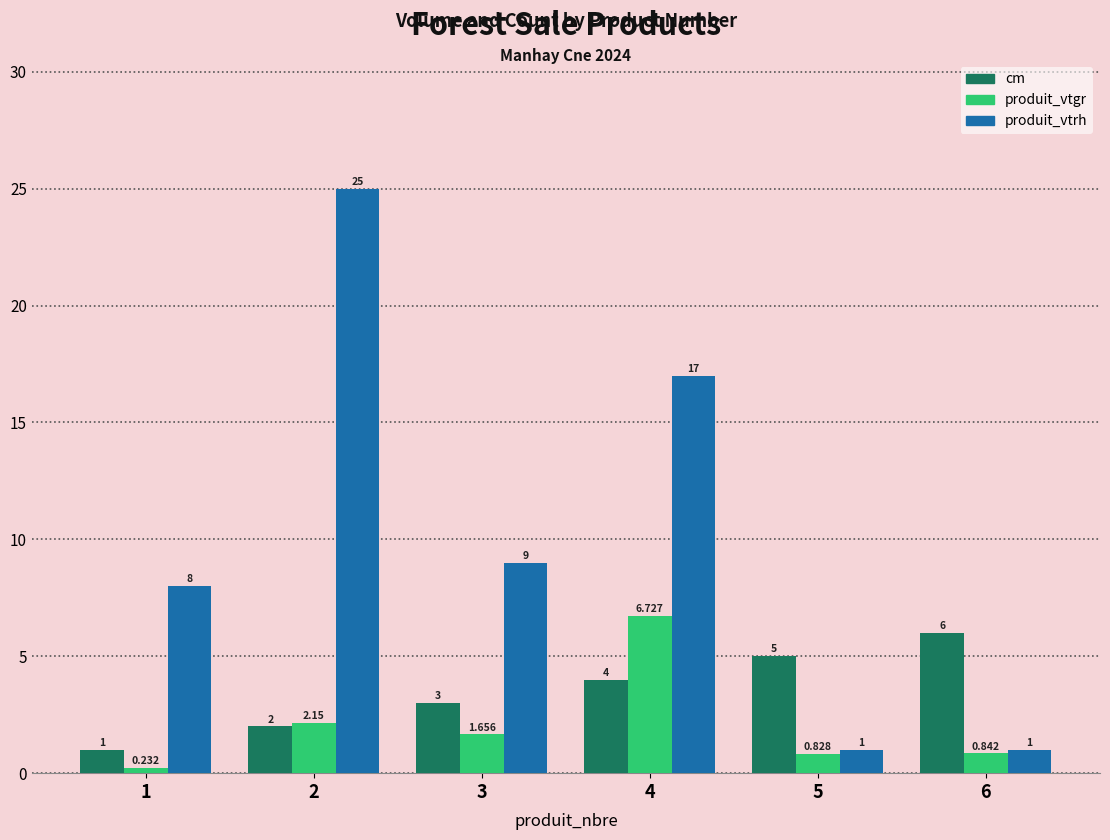

How many bars are there in total?

18